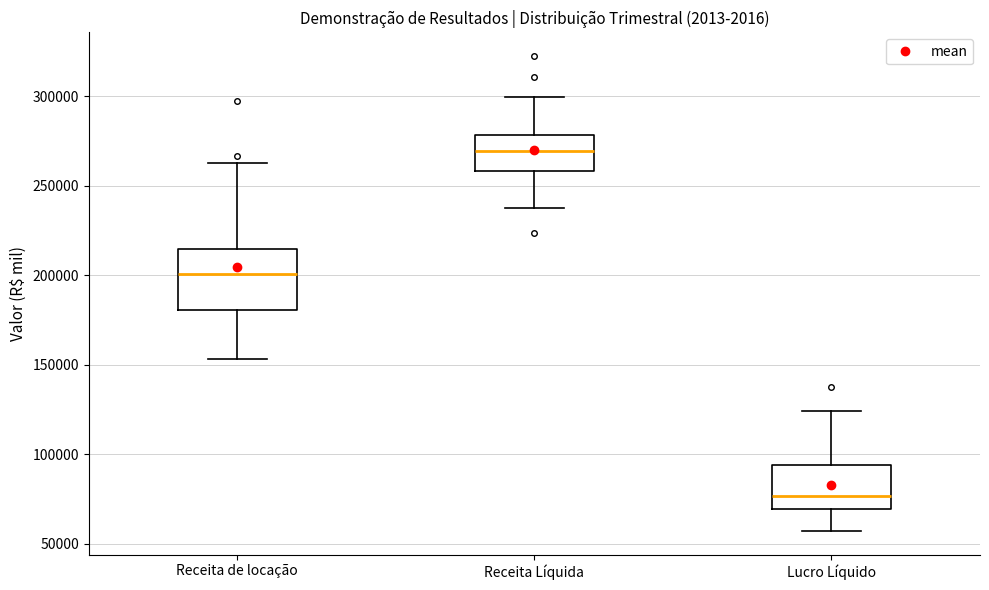

Which box's median line is the lowest?

Lucro Líquido